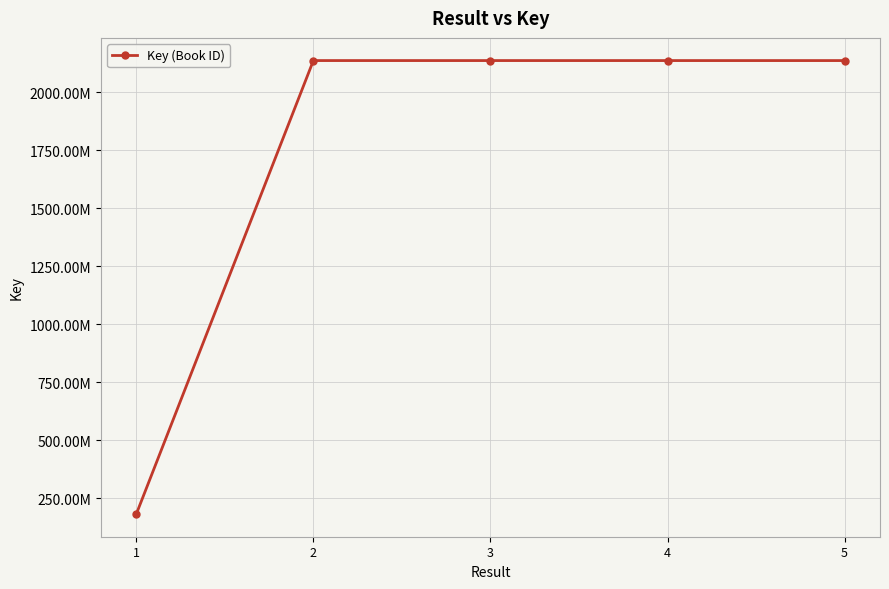

How many interior local peaks (higher than both neighbors) does the data have?

1